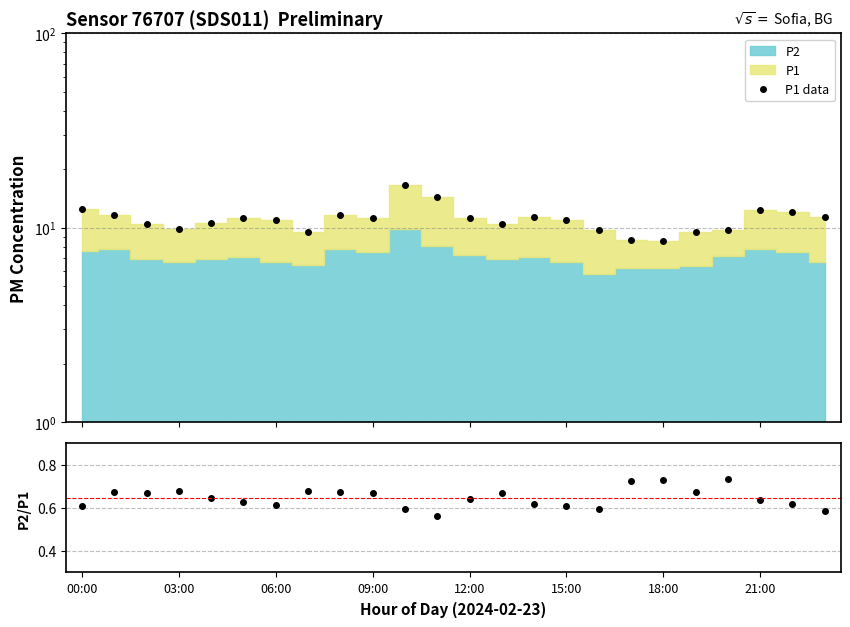

At which category does P2/P1 reach its first local valley?

06:00